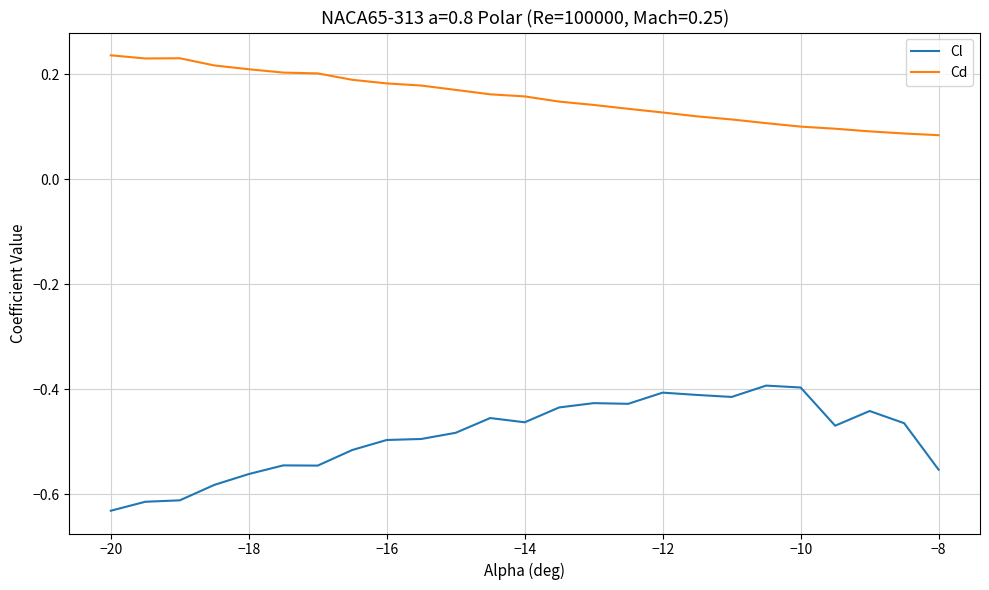

True or false: Cd and Cl intersect in this chart.

False